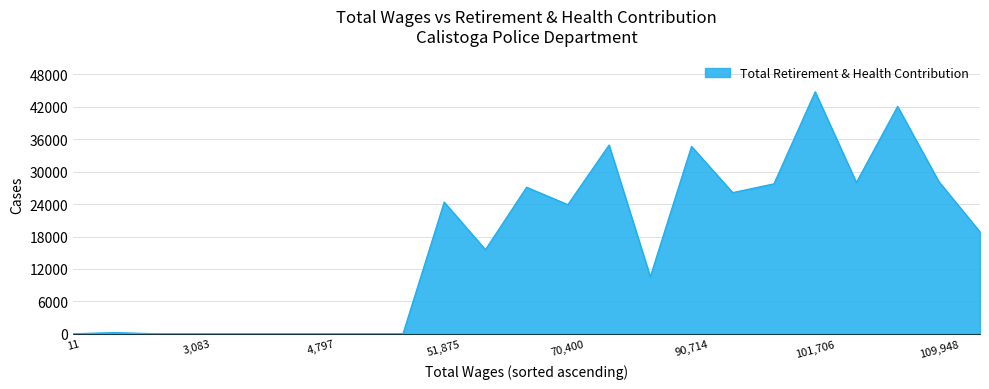

What is the greatest value displayed?

44799